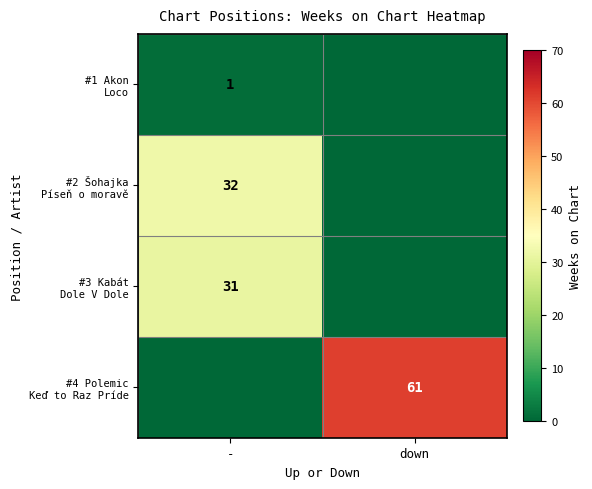

At which category is the sum across all series the highest?

-